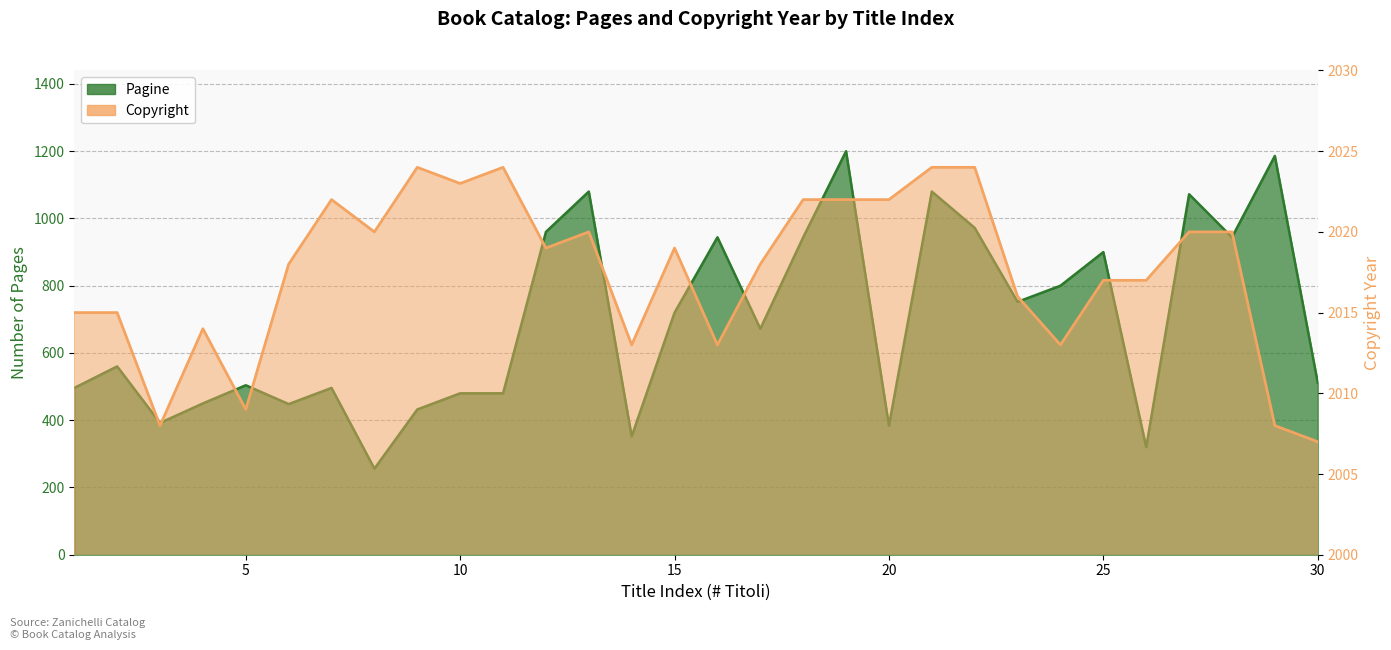

Which series has the widest spread of values?

Pagine